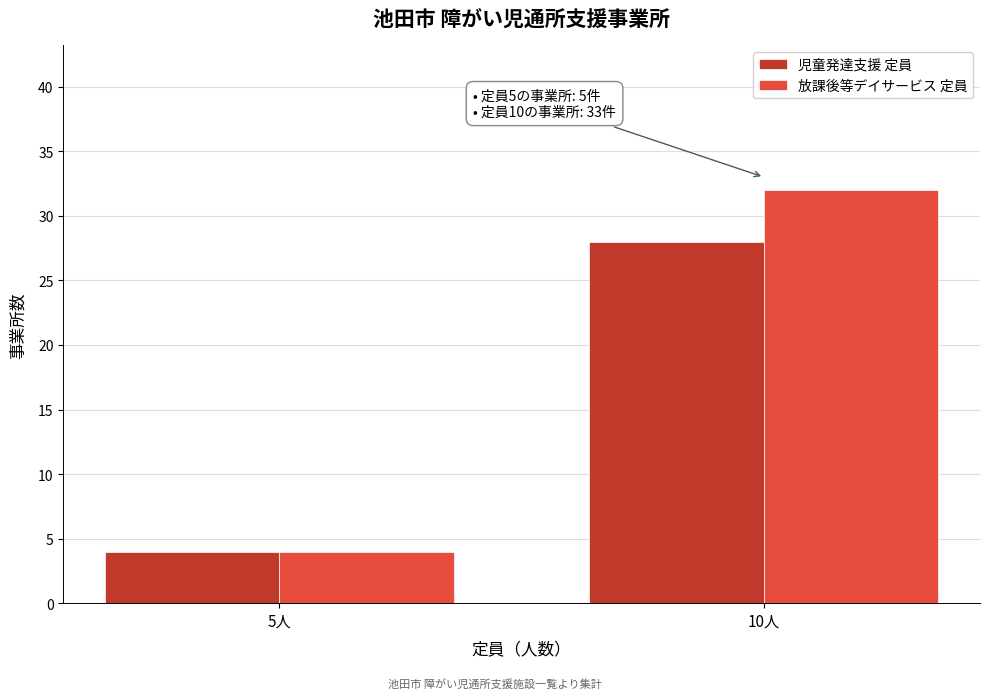

Reading left to right, extract all data points from this chart.

児童発達支援 定員: 5人=4	10人=28
放課後等デイサービス 定員: 5人=4	10人=32